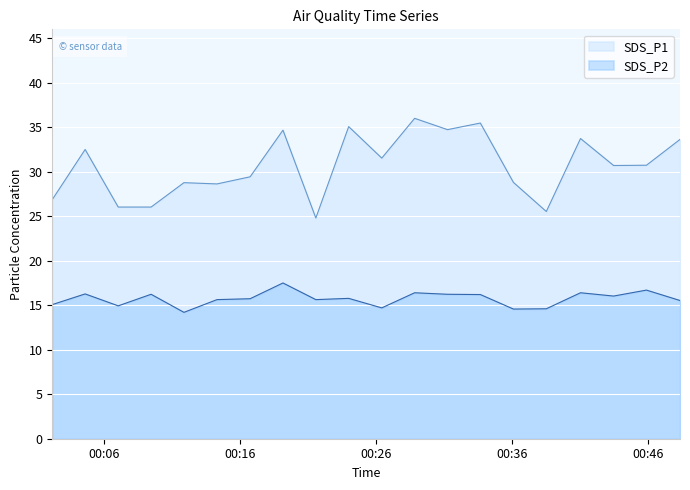

At which category is the sum across all series the highest?

2021/04/05 00:28:52